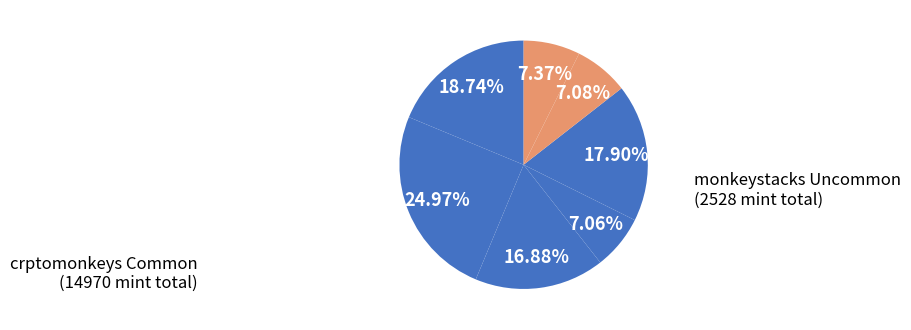

Is there any slice that represents more than half of the pie?

No